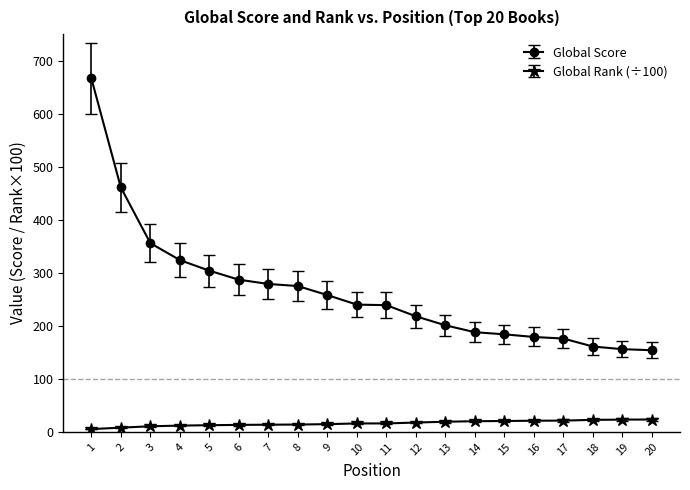

List the series in order of their peak value, highest first.

Global Score, Global Rank (÷100)